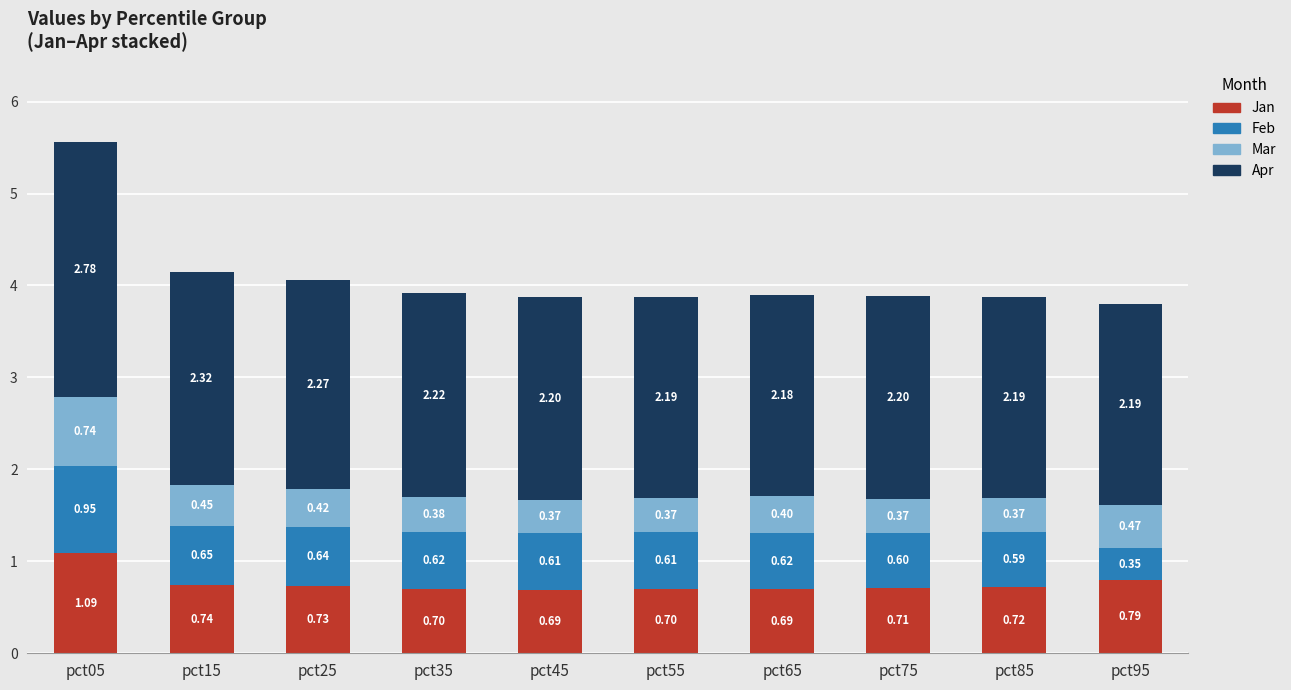

What is the difference between the maximum and second lowest values in the Jan series?

0.4